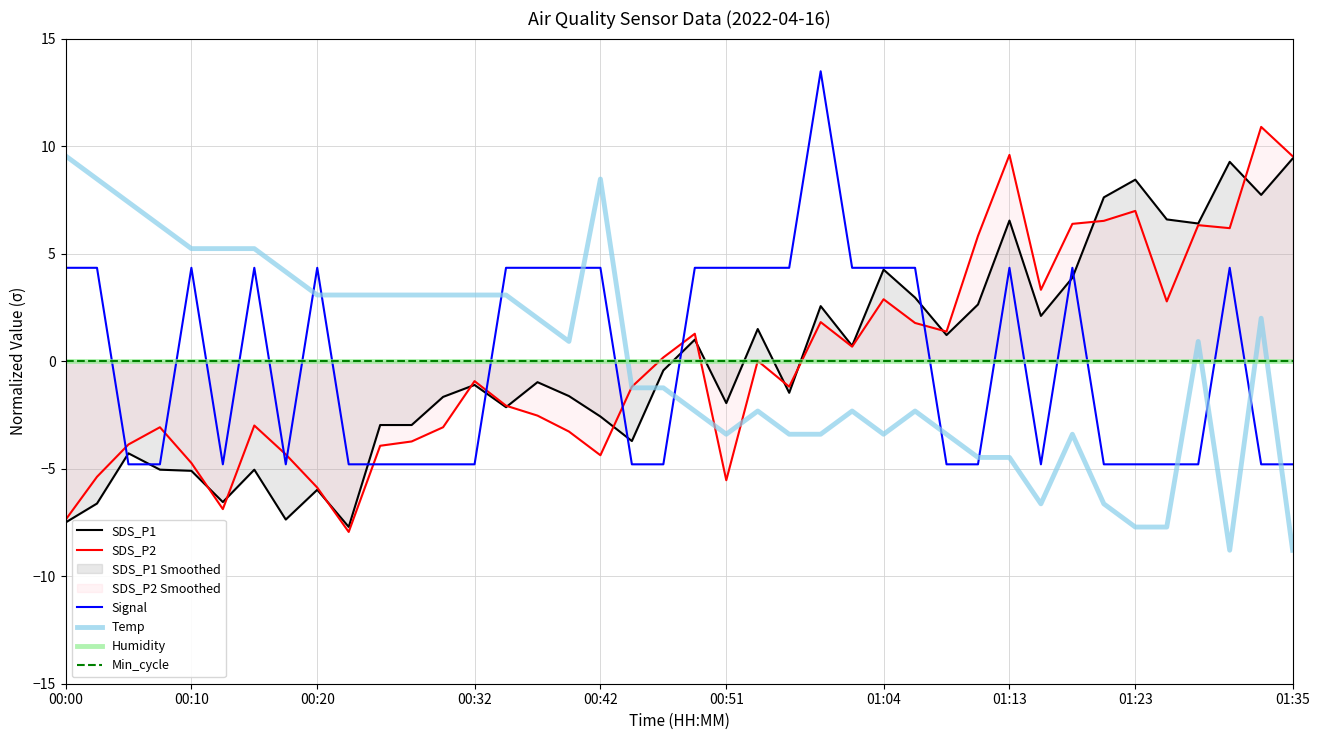

Which series has the widest spread of values?

SDS_P2